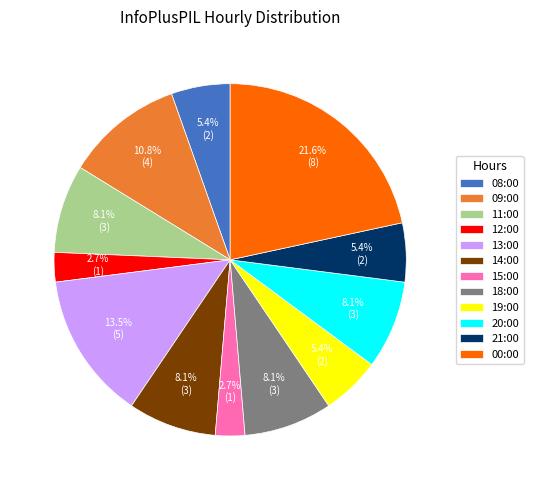

To the nearest percent, what is the difference between the largest and smallest slice percentages?

19%